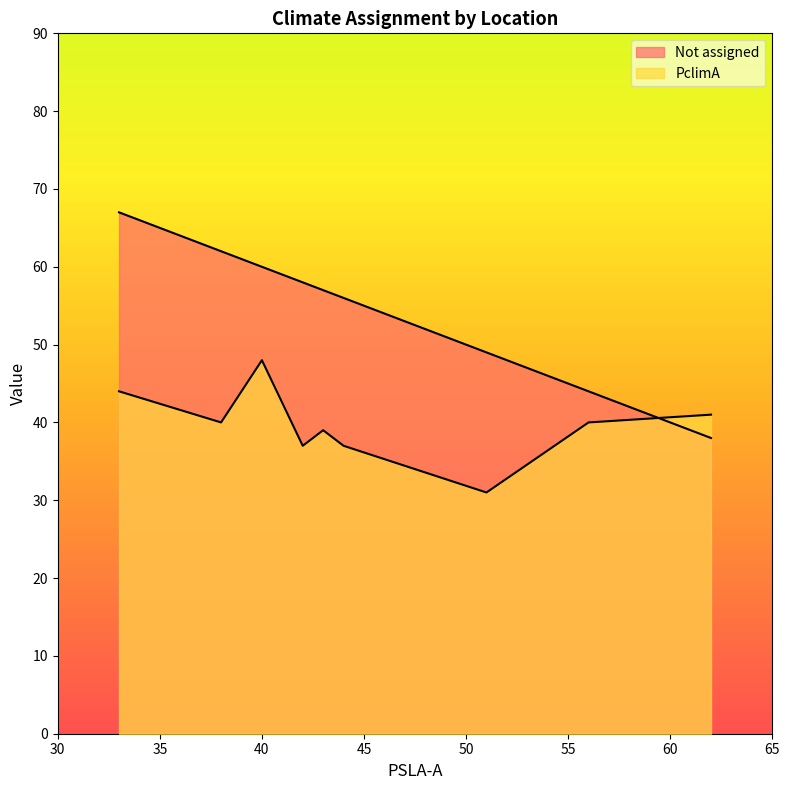

Does the chart display data point markers on the line(s)?

No